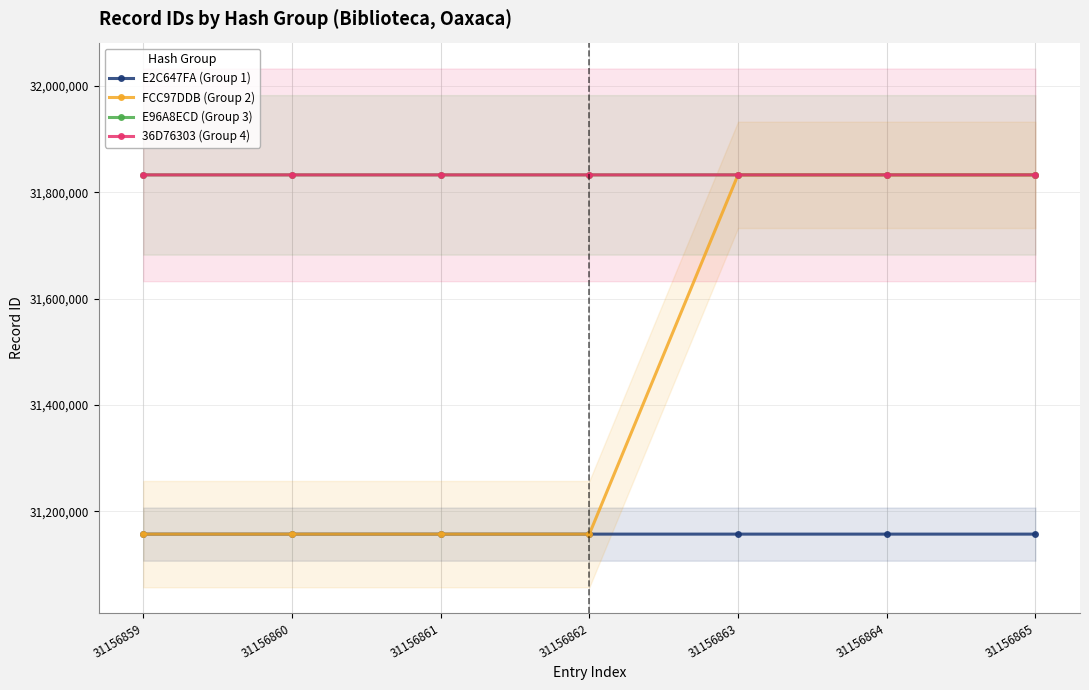

True or false: FCC97DDB (Group 2) has a value of 31832657 at 31156864.

True